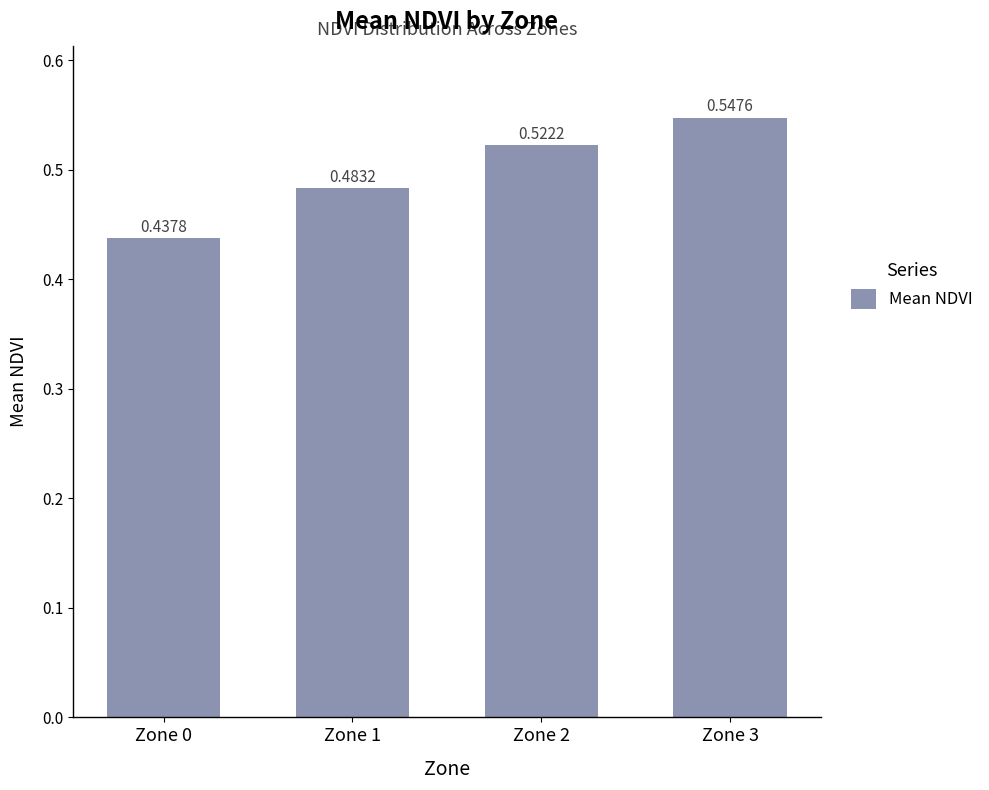

List the labels in order of value, smallest first.

Zone 0, Zone 1, Zone 2, Zone 3